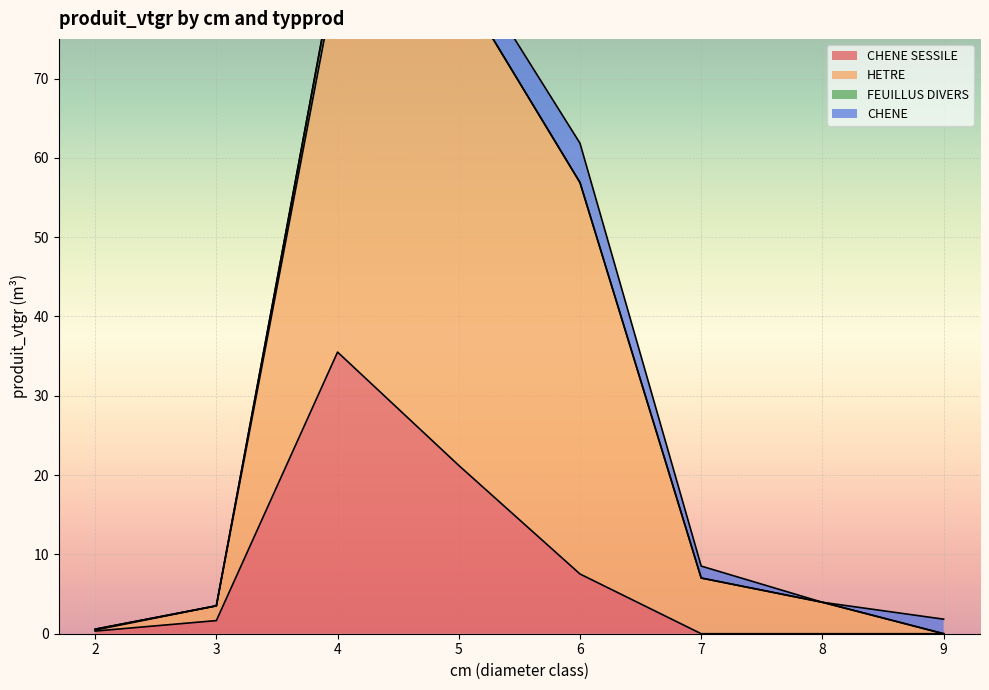

In CHENE, how many points are higher than both neighbors (excluding endpoints)?

1